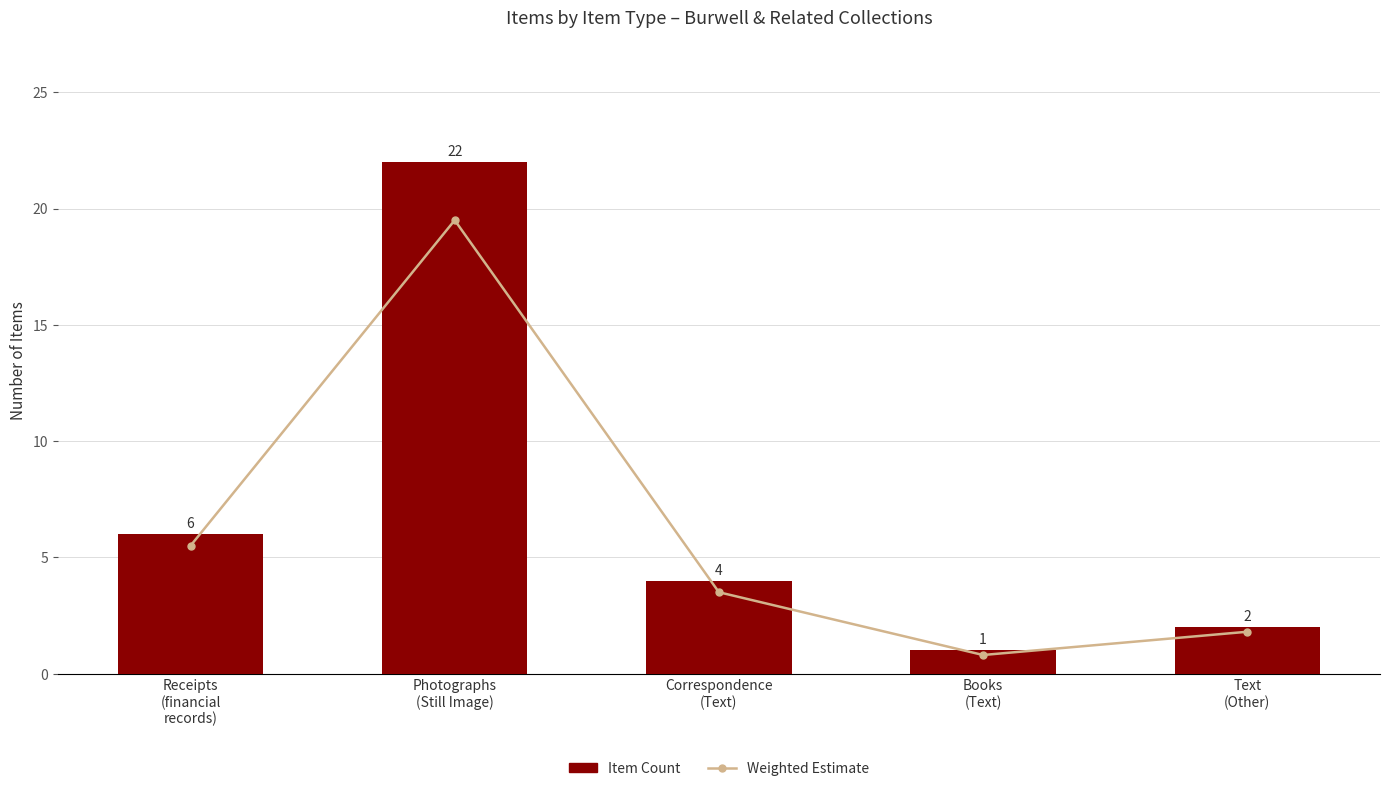

How many data points in Item Count are above 4?

2